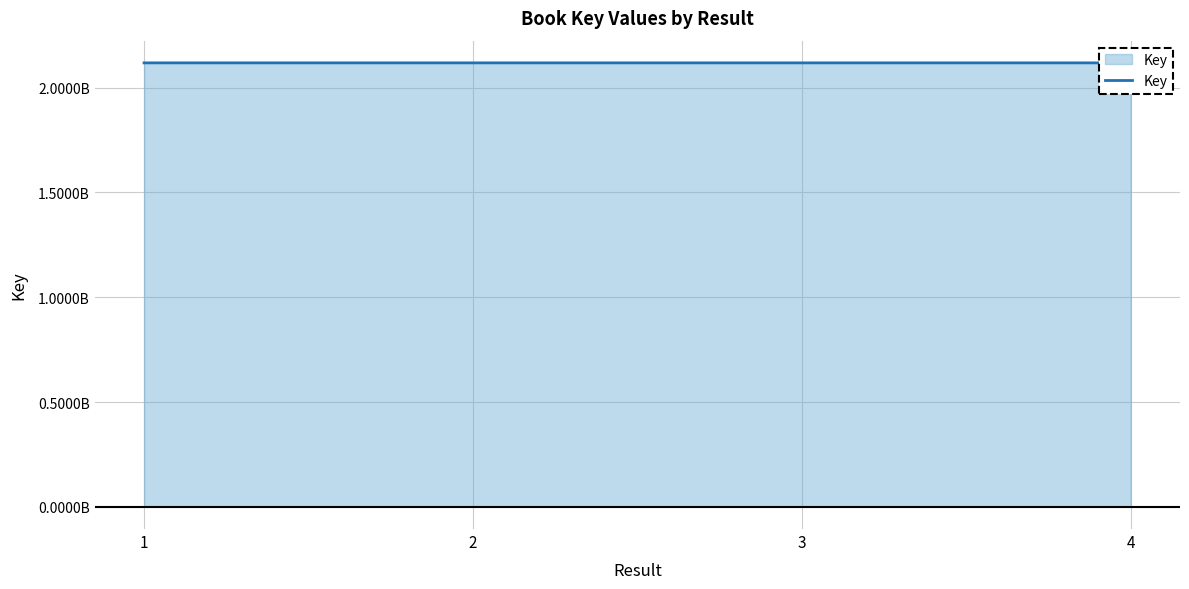

Does the chart have visible grid lines?

Yes